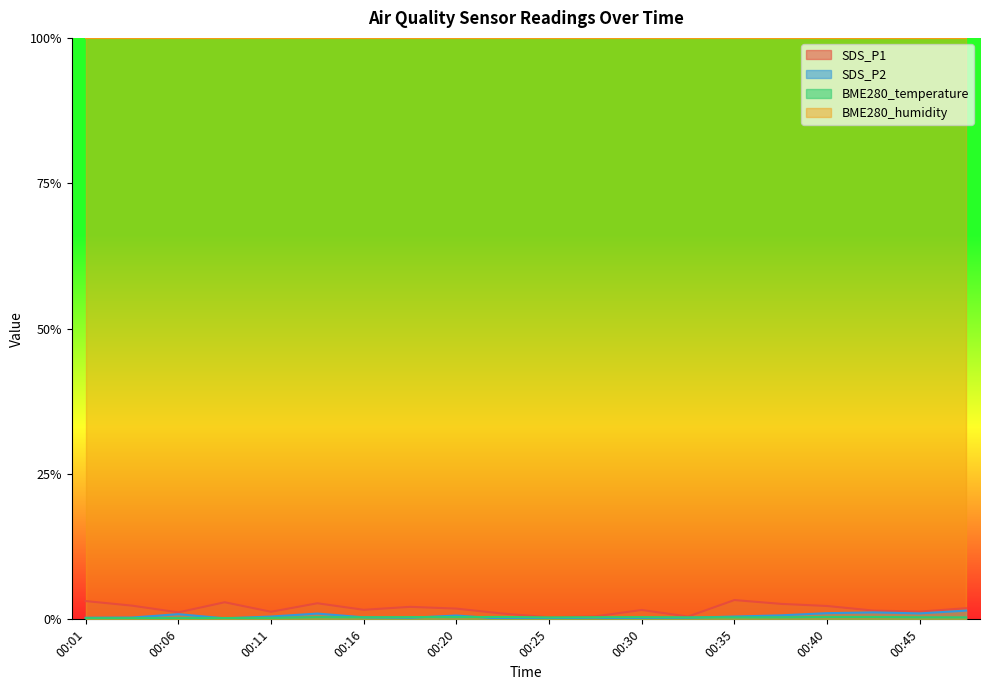

At how many categories does at least one series exceed 0?

20